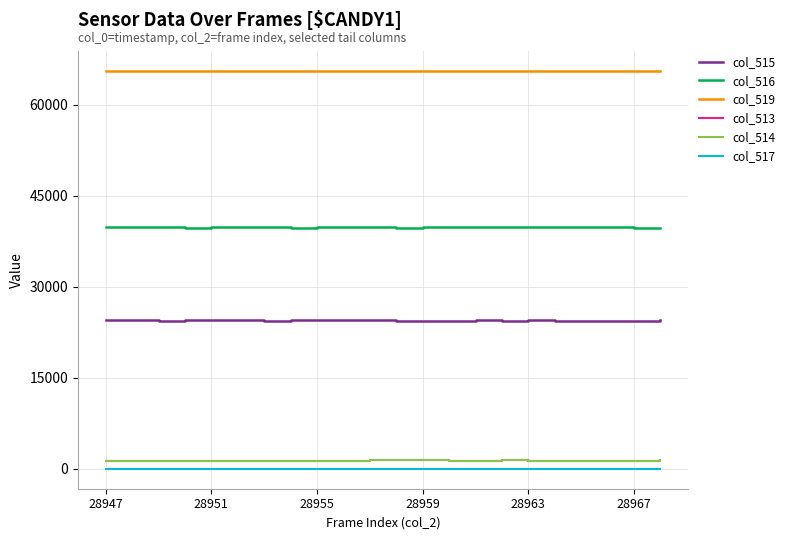

True or false: col_517 and col_513 cross at least once.

False